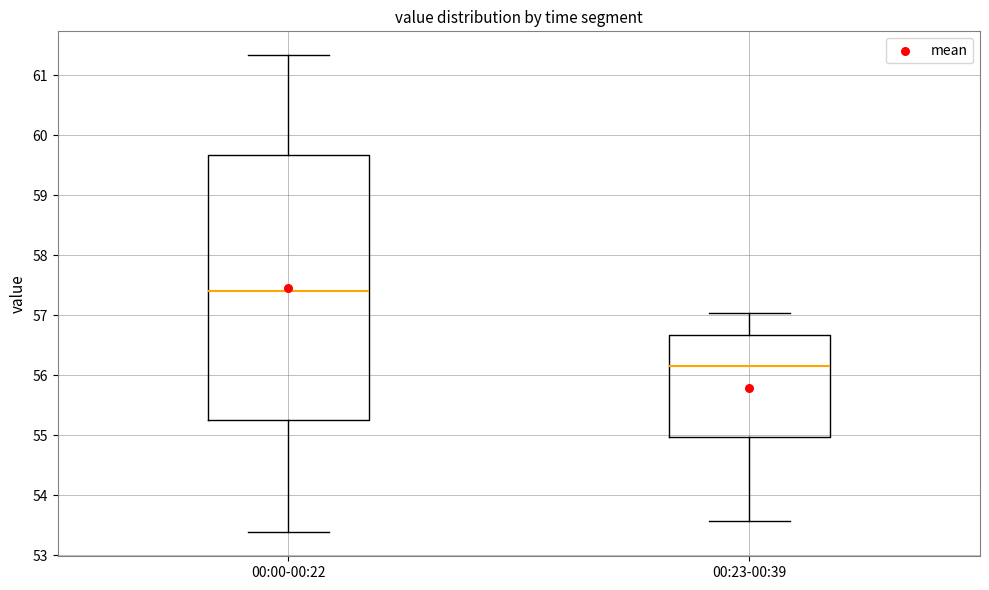

Where is the lower edge of the box for 00:00-00:22 on the y-axis? The values are not printed on the chart, so give them approximately, as read against the axis.

55.3